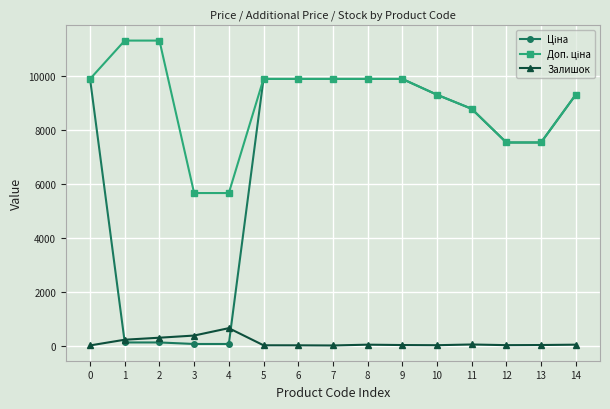

Does the chart have visible grid lines?

Yes